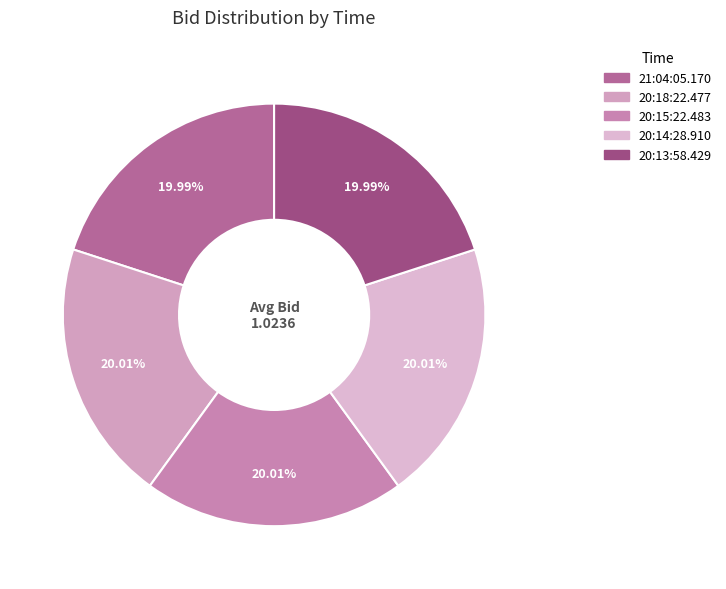

Count the number of slices in the pie.

5